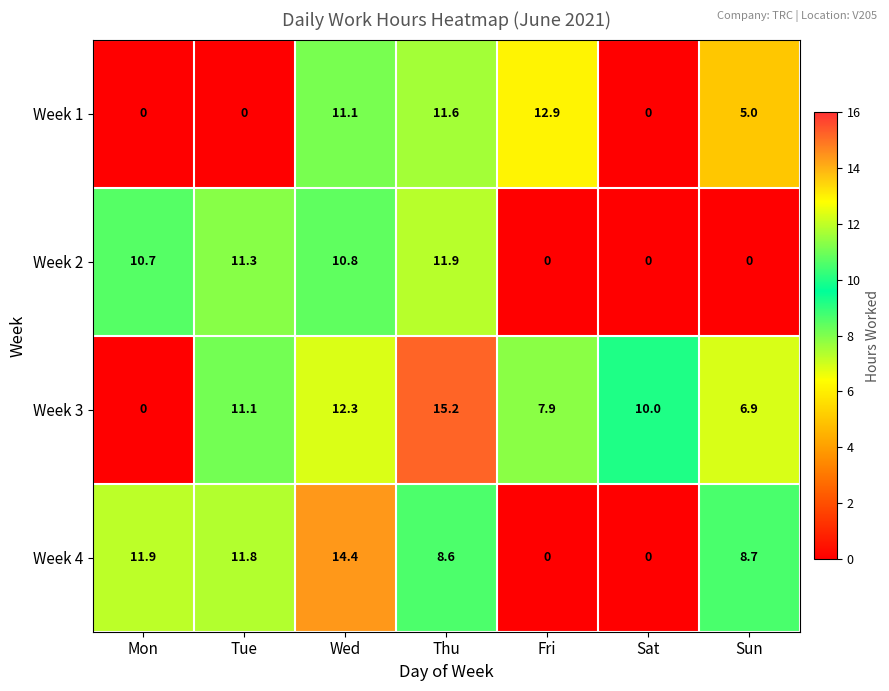

How many values in Week 2 are above zero?

4